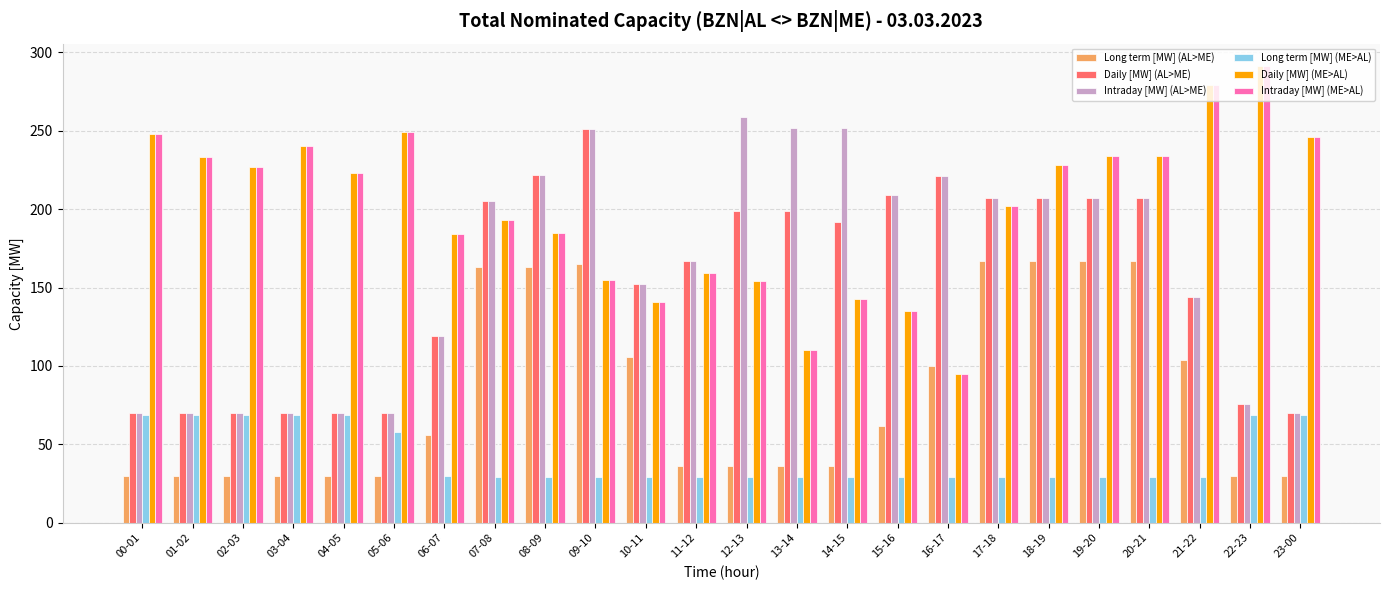

What is the label of the 2nd bar from the left?

01-02